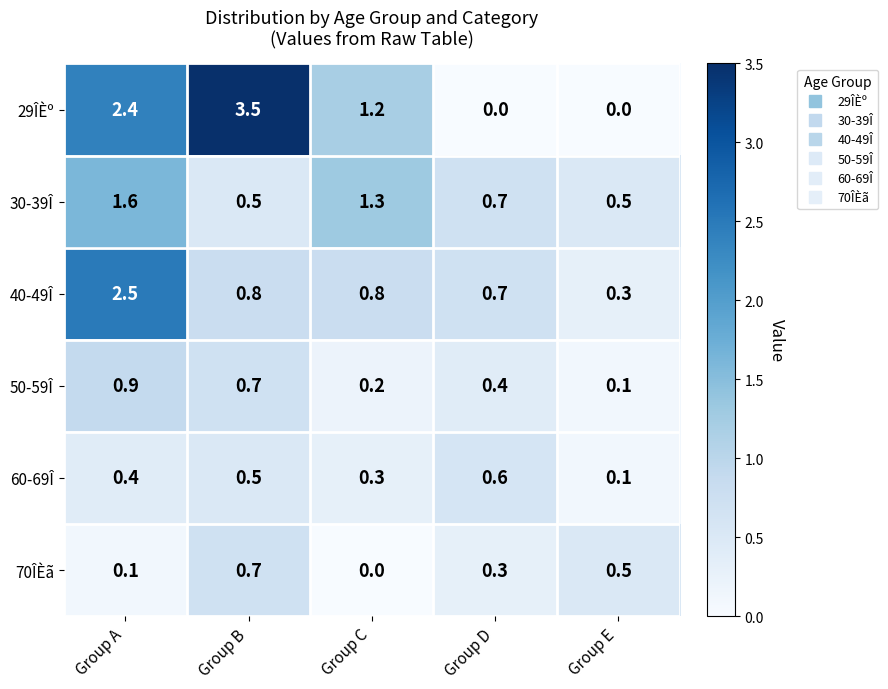

Between Group A and Group D, which series saw the biggest shift?

29ÎÈº